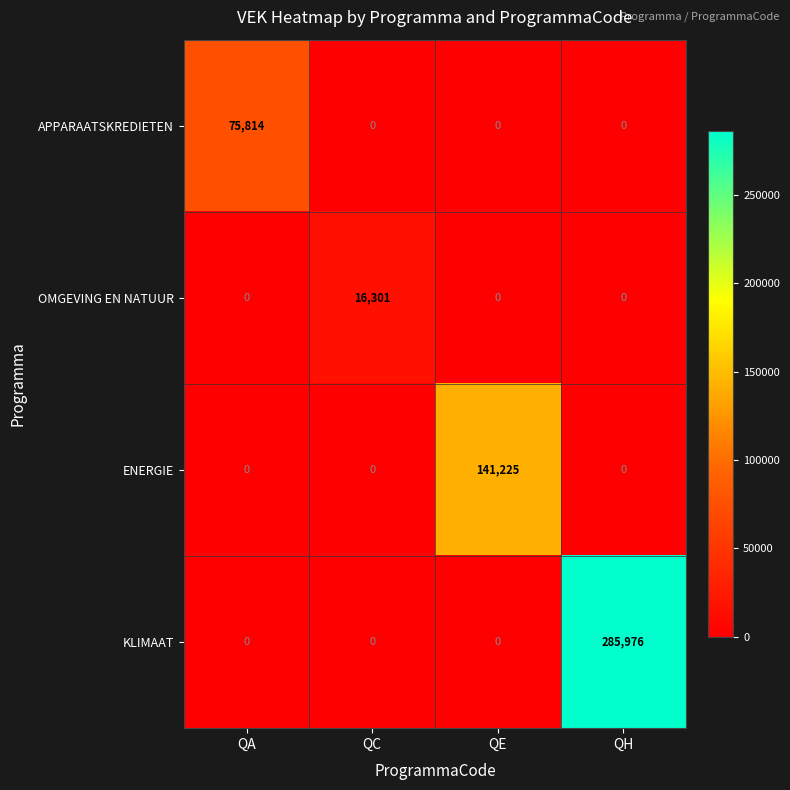

What is the average value of the APPARAATSKREDIETEN series?

18954